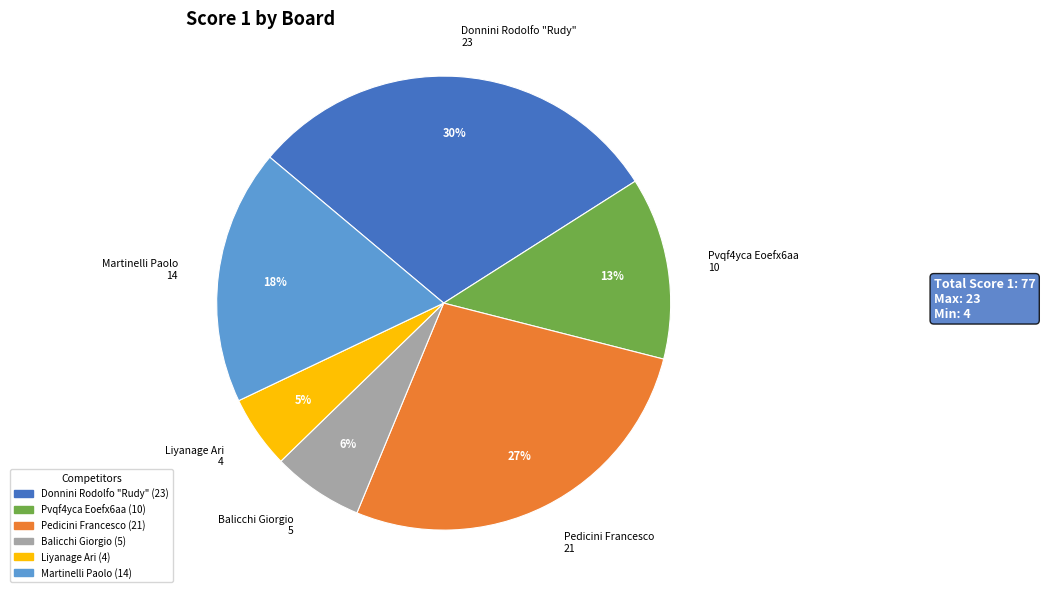

To the nearest percent, what is the difference between the Martinelli Paolo and Liyanage Ari slice percentages?

13%